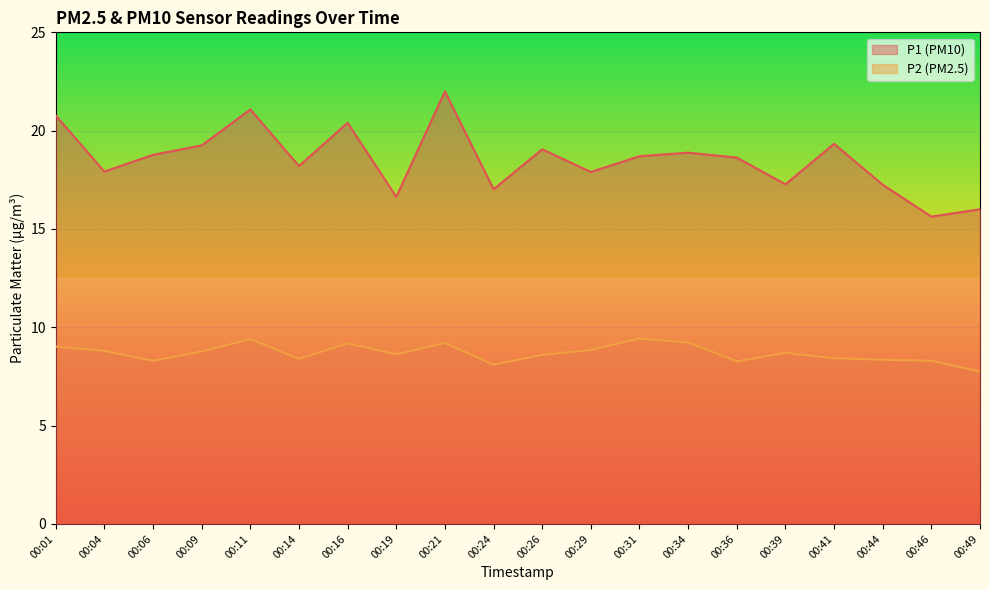

What are all the series names shown in the legend?

P1 (PM10), P2 (PM2.5)